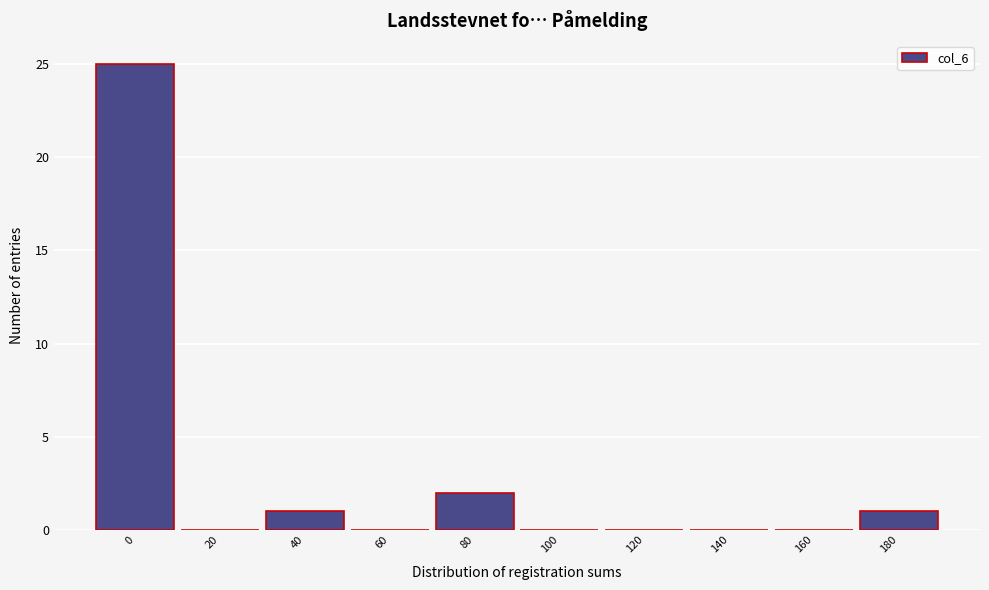

Reading left to right, list all the values displayed in this chart.

0=25	20=0	40=1	60=0	80=2	100=0	120=0	140=0	160=0	180=1